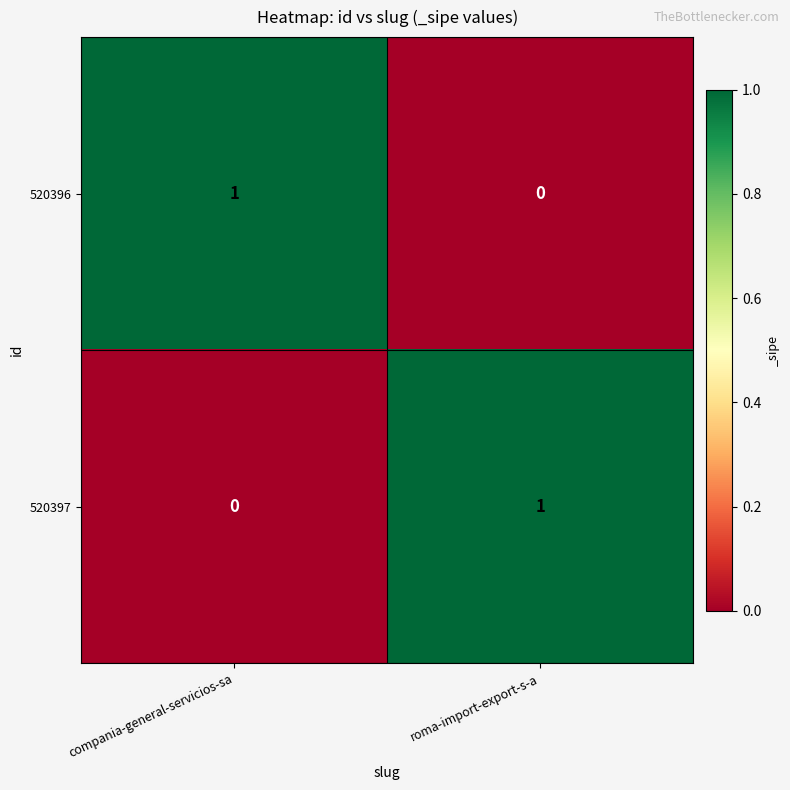

At roma-import-export-s-a, list the series in order from smallest to largest.

520396, 520397